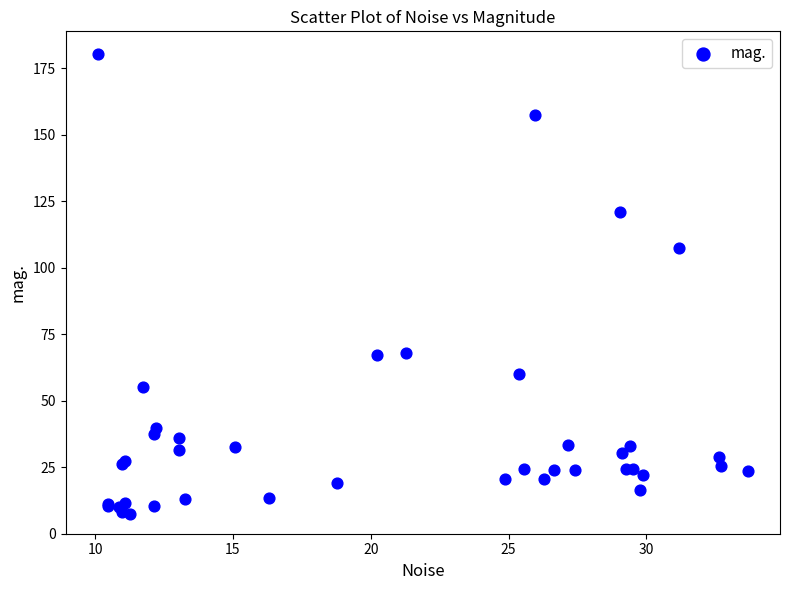

What Y value in the scatter plot is closest to 93?

107.4